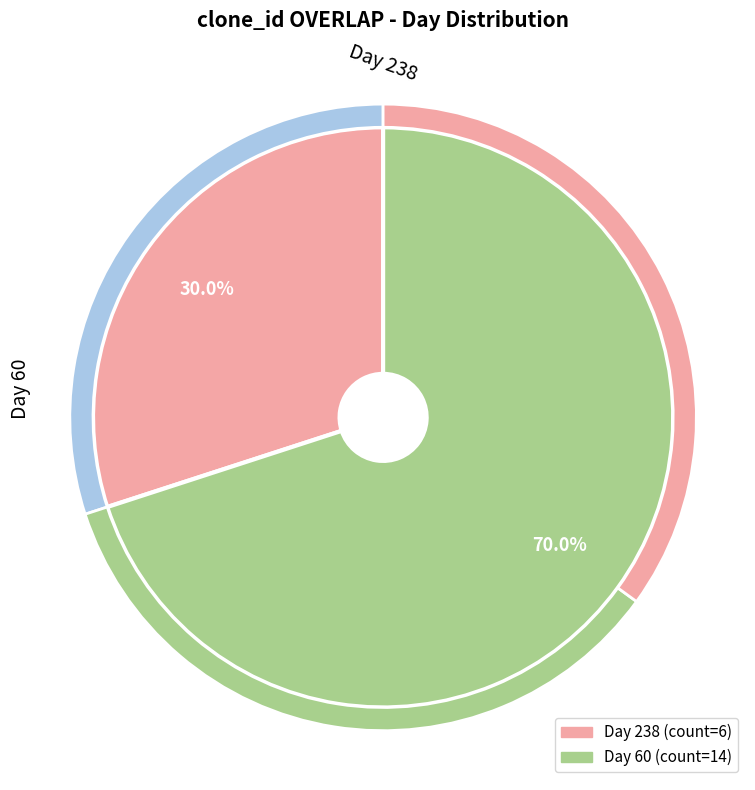

How many segments does this pie chart have?

2